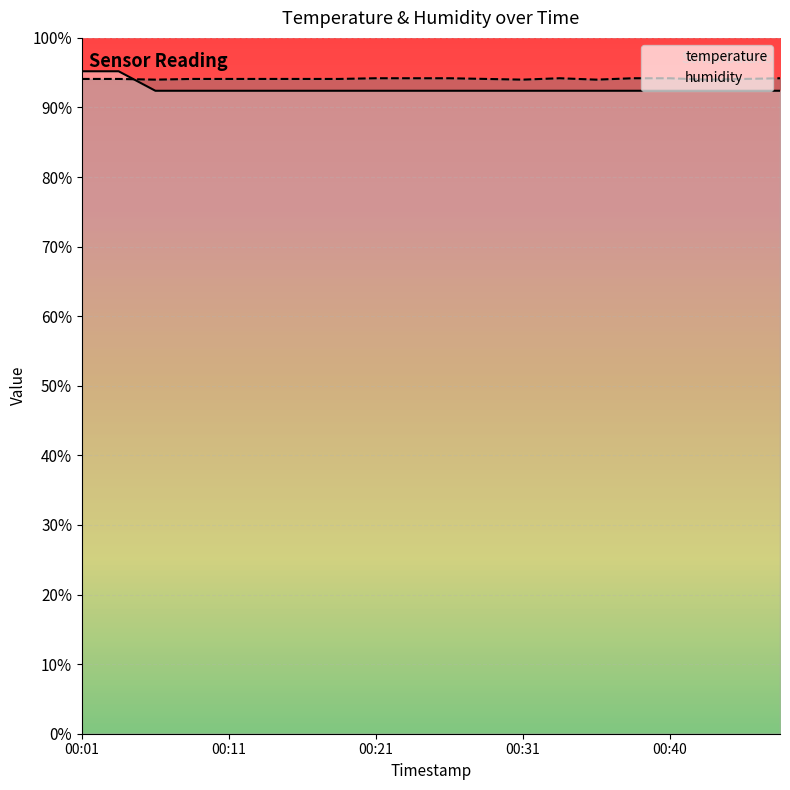

Does the chart display data point markers on the line(s)?

No